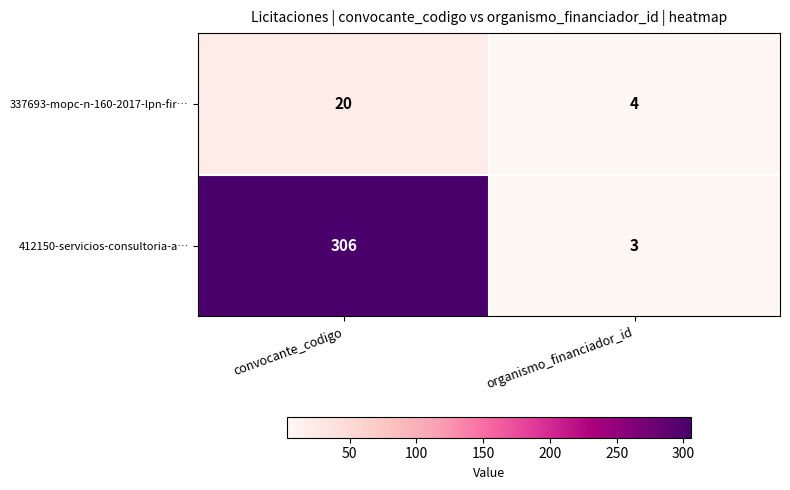

List the series in order of their overall mean, highest first.

412150-servicios-consultoria-a…, 337693-mopc-n-160-2017-lpn-fir…